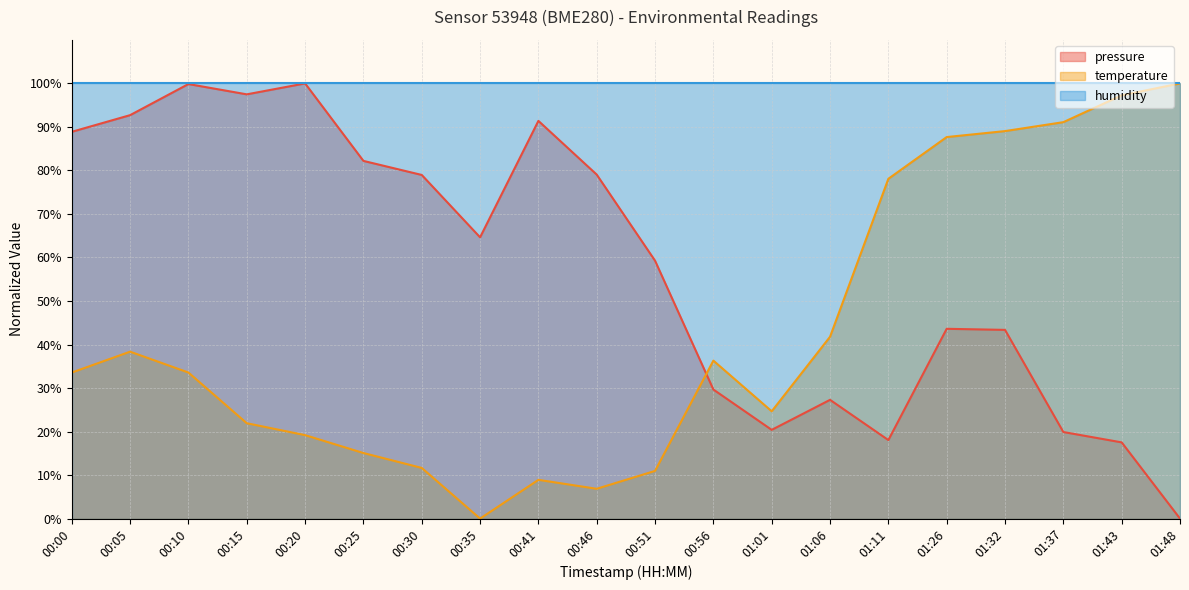

How many data points in pressure are less than 64?

10